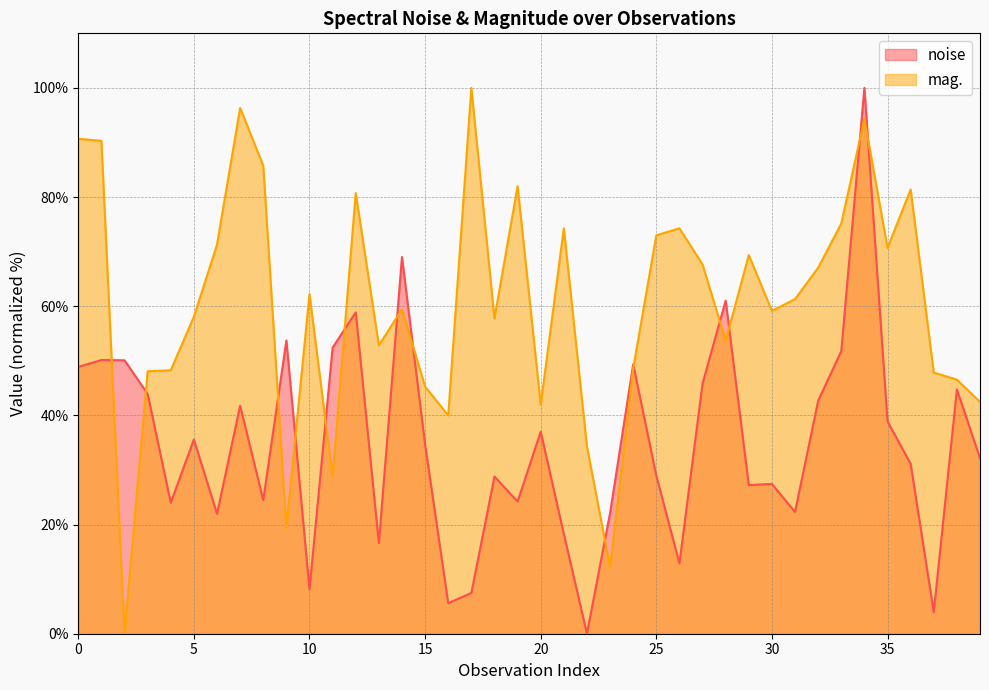

The value of noise at 21 is 18.3. True or false?

True